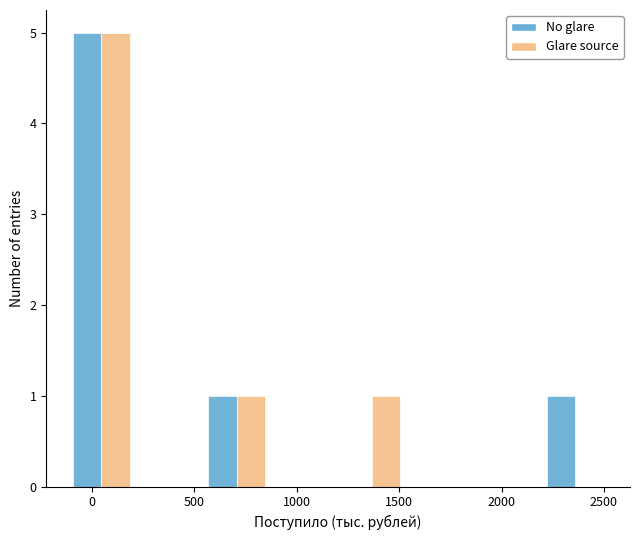

What is the height of the No glare bar covering -100 to 200 on the x-axis? Neither the bar edges nor the heights are printed on the chart, so give them approximately, as read against the axes.

5